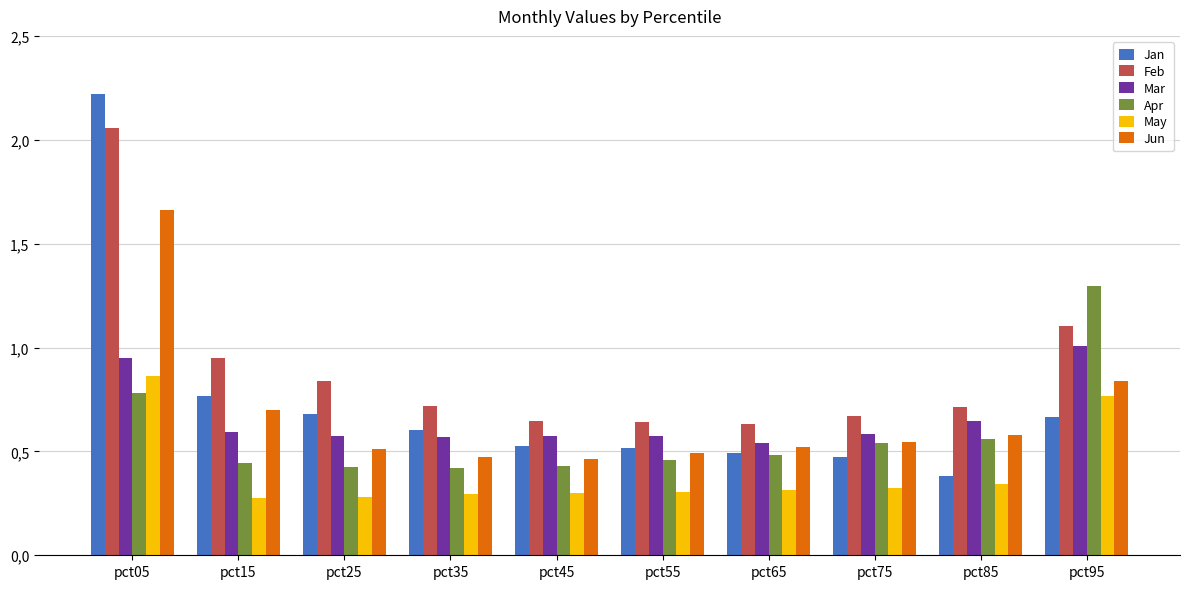

What is the value of the Feb bar at the 6th from the left?

0.6